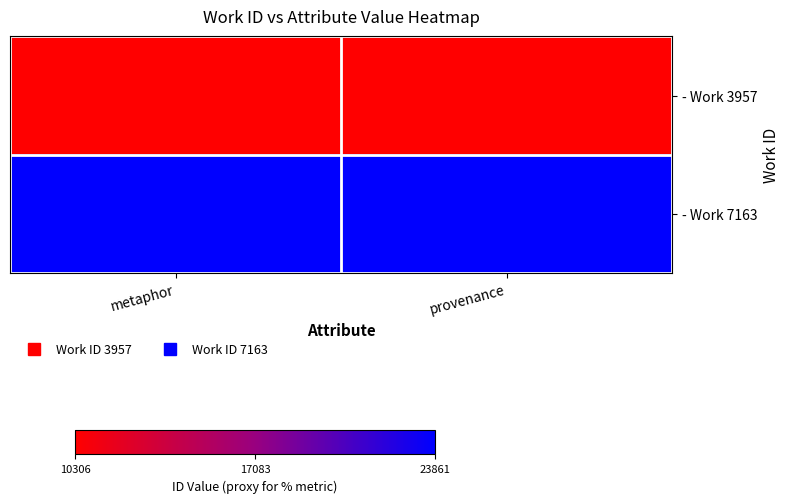

Which category has the lowest value across all series?

metaphor